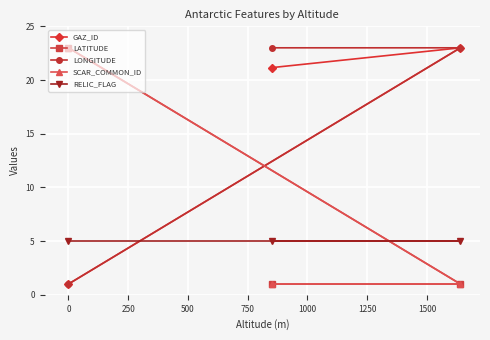

Count the number of categories in the chart.

3